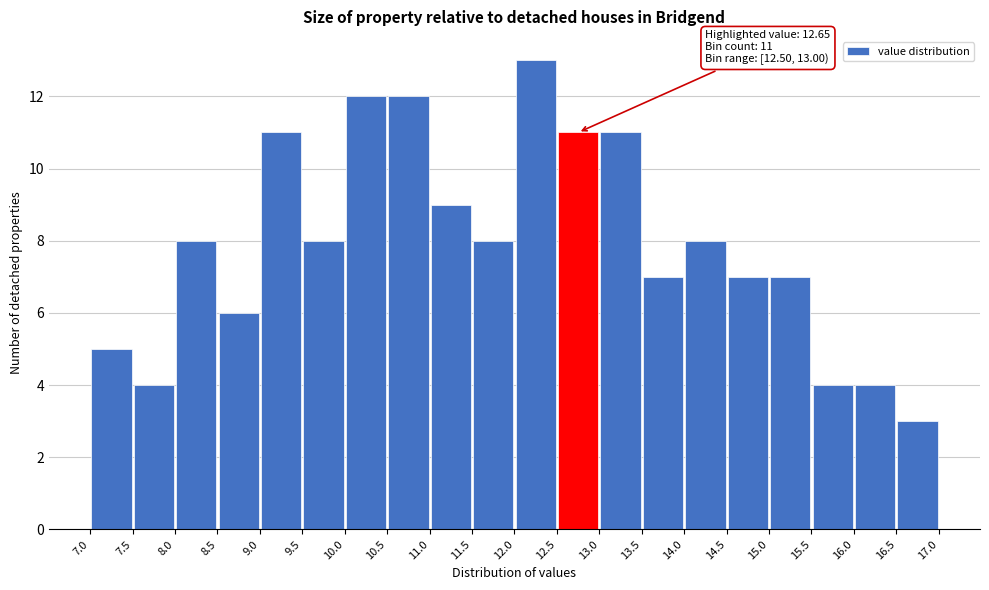

Which range on the x-axis has the tallest bar?

12.0 to 12.5